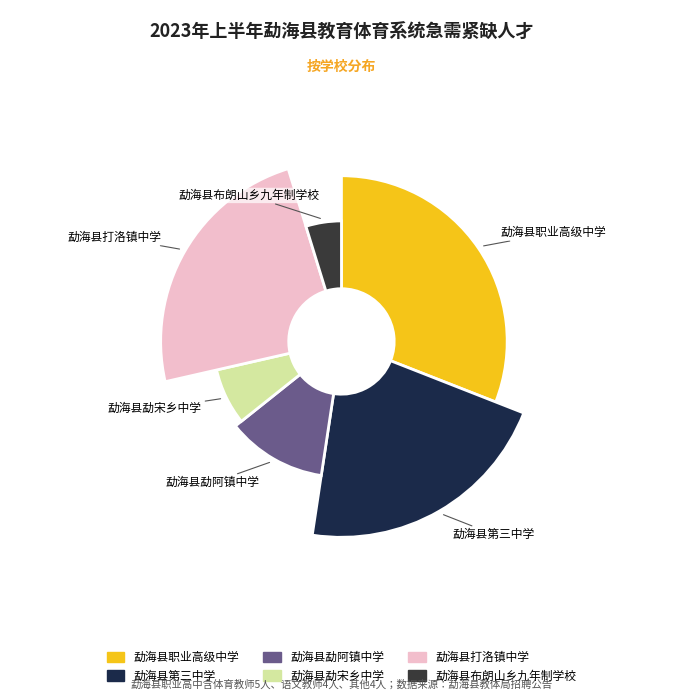

To the nearest percent, what portion does 勐海县勐宋乡中学 represent?

7%